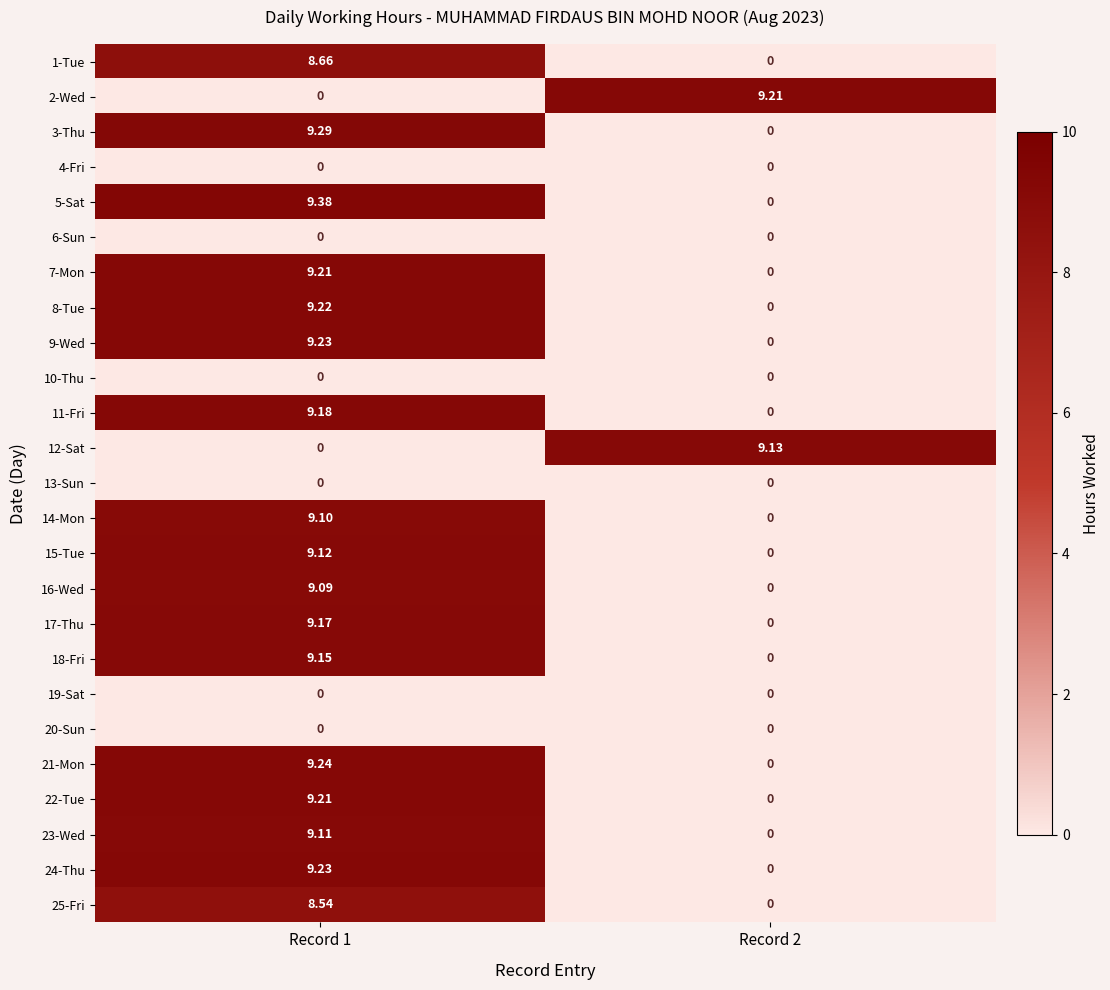

What is the total value across all series at Record 2?

18.3